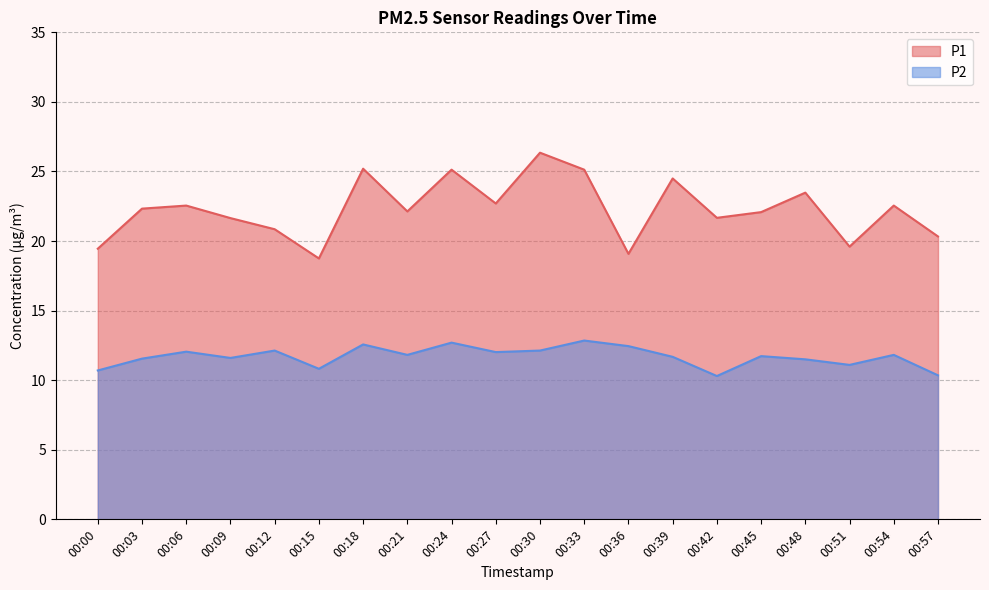

Rank the series by their maximum value, from highest to lowest.

P1, P2